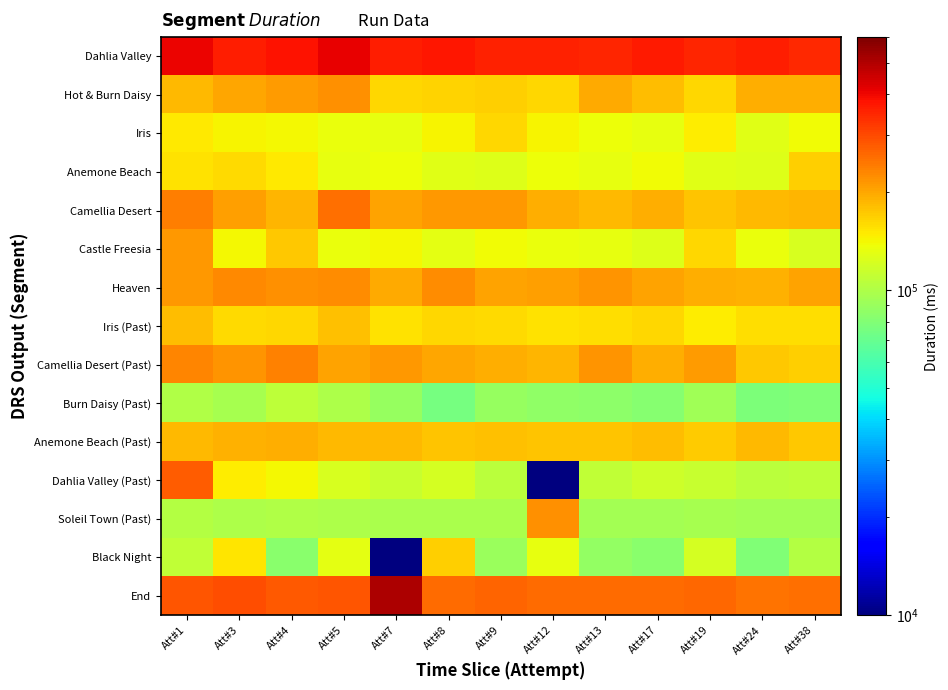

Reading left to right, extract all data points from this chart.

Dahlia Valley: Att#1=404142	Att#3=365260	Att#4=380406	Att#5=412163	Att#7=360871	Att#8=375105	Att#9=357483	Att#12=359571	Att#13=353920	Att#17=368212	Att#19=352017	Att#24=363047	Att#38=347759
Hot & Burn Daisy: Att#1=186211	Att#3=201989	Att#4=212054	Att#5=219425	Att#7=162665	Att#8=165050	Att#9=167625	Att#12=162578	Att#13=195895	Att#17=183212	Att#19=162743	Att#24=195361	Att#38=195455
Iris: Att#1=150789	Att#3=142789	Att#4=141073	Att#5=134814	Att#7=133032	Att#8=142796	Att#9=161697	Att#12=143867	Att#13=137695	Att#17=132184	Att#19=148362	Att#24=128972	Att#38=139318
Anemone Beach: Att#1=154779	Att#3=161213	Att#4=151533	Att#5=131439	Att#7=135948	Att#8=129149	Att#9=126245	Att#12=136276	Att#13=132848	Att#17=138235	Att#19=128436	Att#24=126575	Att#38=168840
Camellia Desert: Att#1=241028	Att#3=207402	Att#4=187281	Att#5=254180	Att#7=203684	Att#8=215006	Att#9=212418	Att#12=193366	Att#13=185419	Att#17=193783	Att#19=175953	Att#24=186119	Att#38=187700
Castle Freesia: Att#1=213320	Att#3=141788	Att#4=174960	Att#5=133539	Att#7=140808	Att#8=129324	Att#9=138454	Att#12=133883	Att#13=132306	Att#17=125607	Att#19=161893	Att#24=134049	Att#38=122978
Heaven: Att#1=214302	Att#3=227258	Att#4=220750	Att#5=223379	Att#7=198316	Att#8=223098	Att#9=204816	Att#12=207859	Att#13=216883	Att#17=204321	Att#19=194149	Att#24=191840	Att#38=203090
Iris (Past): Att#1=182088	Att#3=159265	Att#4=161760	Att#5=177983	Att#7=154405	Att#8=162586	Att#9=159478	Att#12=155162	Att#13=158013	Att#17=162005	Att#19=148949	Att#24=157214	Att#38=158266
Camellia Desert (Past): Att#1=230468	Att#3=218456	Att#4=235515	Att#5=202463	Att#7=214222	Att#8=202102	Att#9=193176	Att#12=189472	Att#13=218389	Att#17=193353	Att#19=209139	Att#24=172860	Att#38=169376
Burn Daisy (Past): Att#1=100542	Att#3=96462	Att#4=106902	Att#5=98820	Att#7=89351	Att#8=75193	Att#9=89230	Att#12=85533	Att#13=84657	Att#17=82246	Att#19=92801	Att#24=77539	Att#38=79938
Anemone Beach (Past): Att#1=184408	Att#3=192391	Att#4=195115	Att#5=185722	Att#7=184302	Att#8=177858	Att#9=179918	Att#12=177284	Att#13=176290	Att#17=183268	Att#19=172242	Att#24=185690	Att#38=174838
Dahlia Valley (Past): Att#1=276967	Att#3=147618	Att#4=140006	Att#5=122549	Att#7=113386	Att#8=120548	Att#9=106176	Att#12=1	Att#13=109548	Att#17=116197	Att#19=112464	Att#24=106015	Att#38=108350
Soleil Town (Past): Att#1=102923	Att#3=99394	Att#4=100780	Att#5=99441	Att#7=97169	Att#8=96941	Att#9=97196	Att#12=222328	Att#13=94741	Att#17=94067	Att#19=96797	Att#24=93884	Att#38=94497
Black Night: Att#1=109895	Att#3=152954	Att#4=83335	Att#5=130246	Att#7=1	Att#8=168167	Att#9=90351	Att#12=133041	Att#13=86657	Att#17=83732	Att#19=119779	Att#24=79842	Att#38=102413
End: Att#1=284406	Att#3=294963	Att#4=282842	Att#5=287470	Att#7=510451	Att#8=258661	Att#9=266658	Att#12=257440	Att#13=259935	Att#17=258369	Att#19=262178	Att#24=249557	Att#38=253920